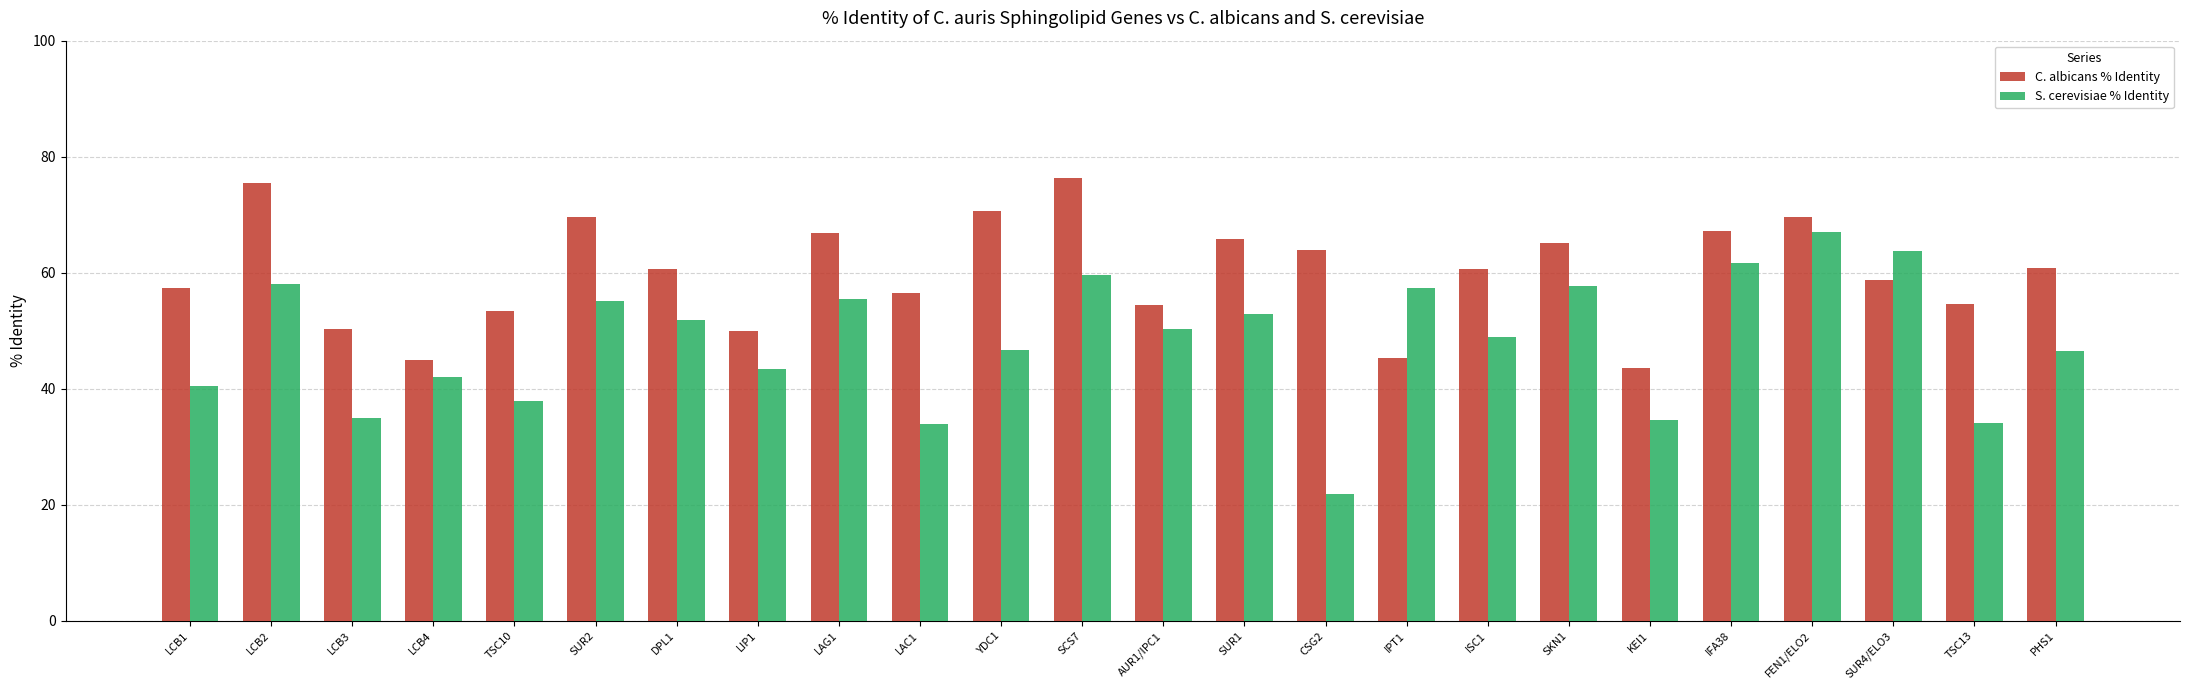

Rank the series by their maximum value, from highest to lowest.

C. albicans % Identity, S. cerevisiae % Identity